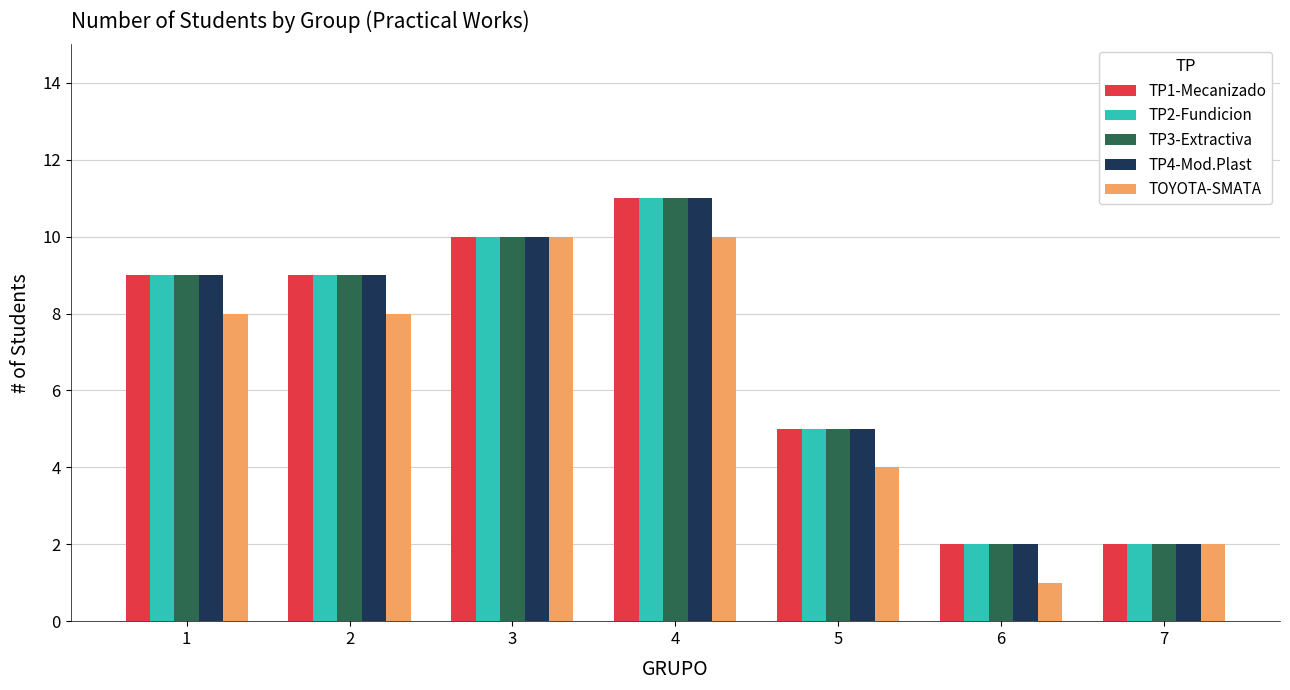

What is the lowest value of the TP3-Extractiva series?

2